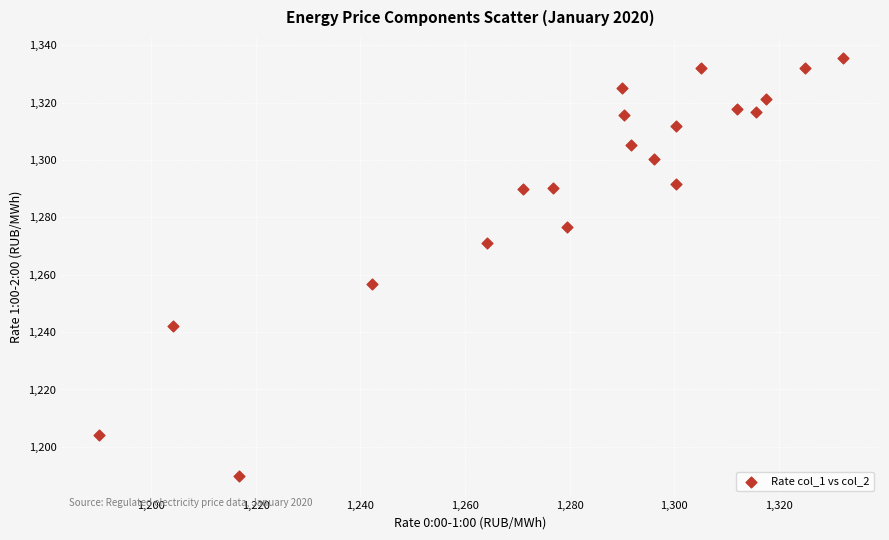

What is the range of Y values (max minus min)?

145.6